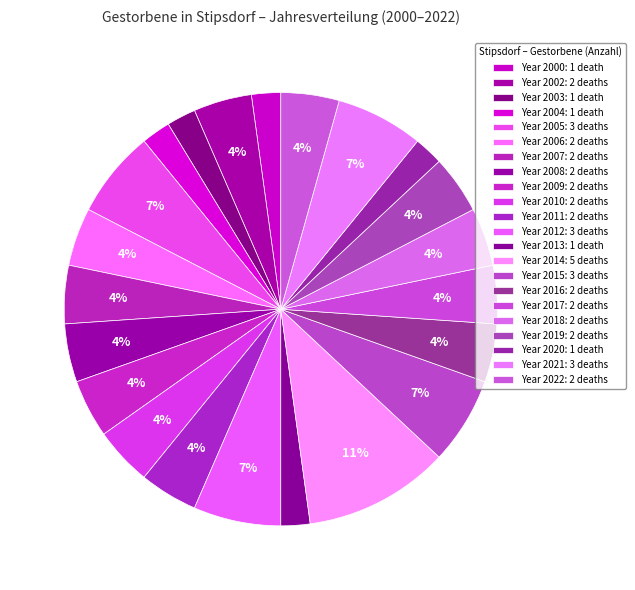

Count the number of slices in the pie.

22